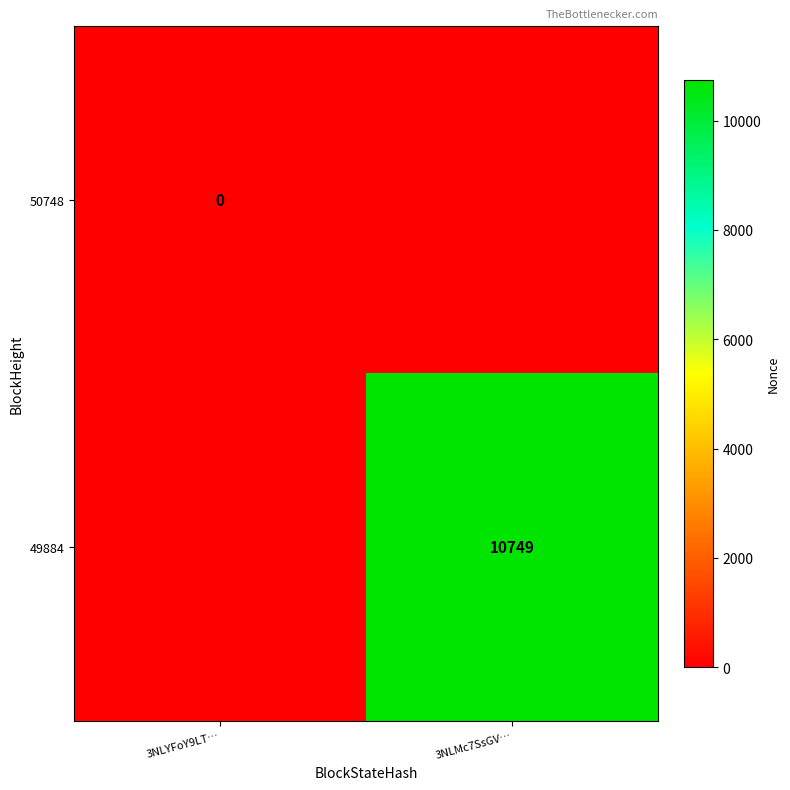

Which label corresponds to the smallest value in the chart?

3NLYFoY9LT…